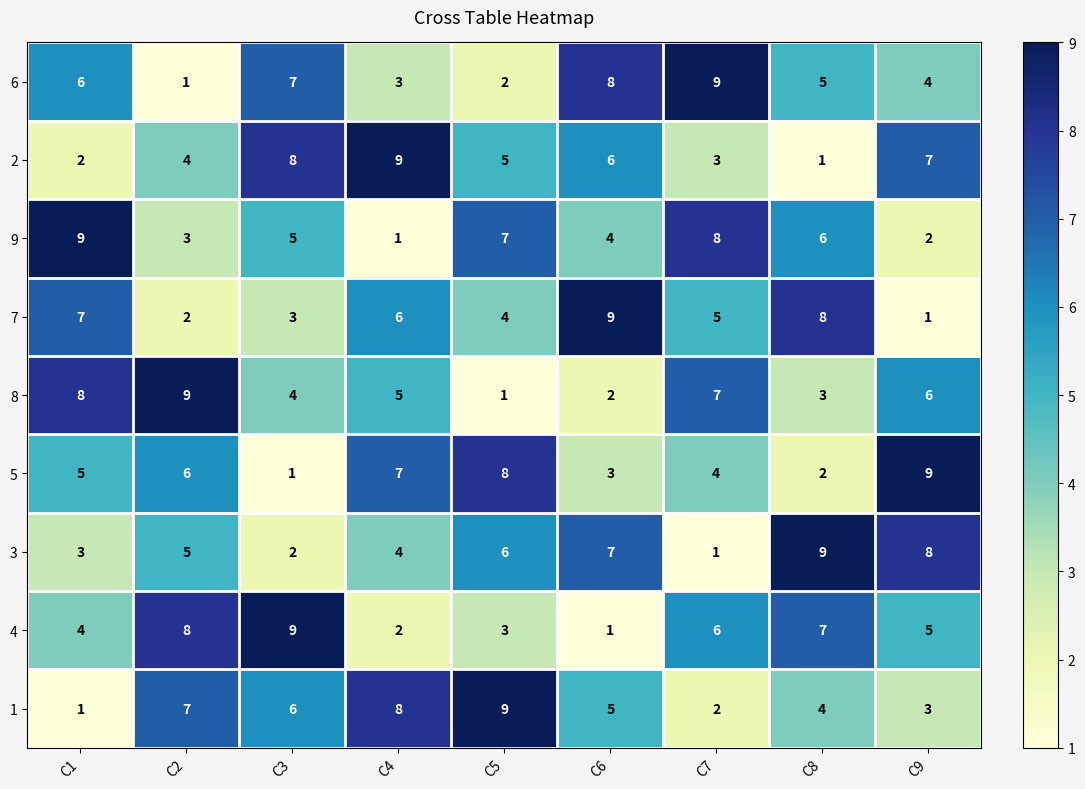

How many distinct data groups are displayed?

9